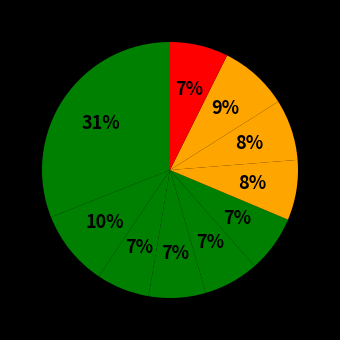

To the nearest percent, what is the difference between the largest and smallest slice percentages?

24%